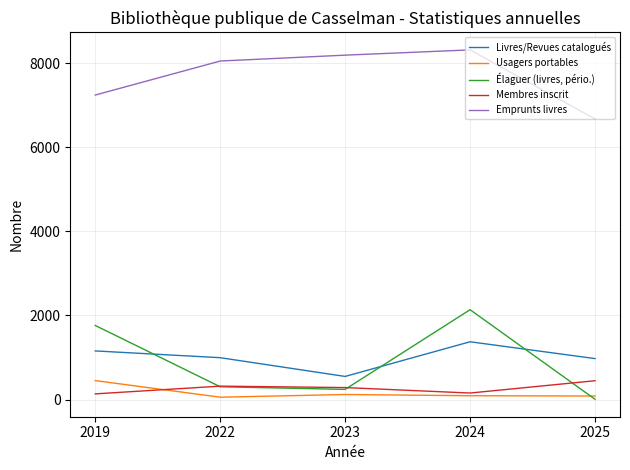

What are all the series names shown in the legend?

Livres/Revues catalogués, Usagers portables, Élaguer (livres, pério.), Membres inscrit, Emprunts livres